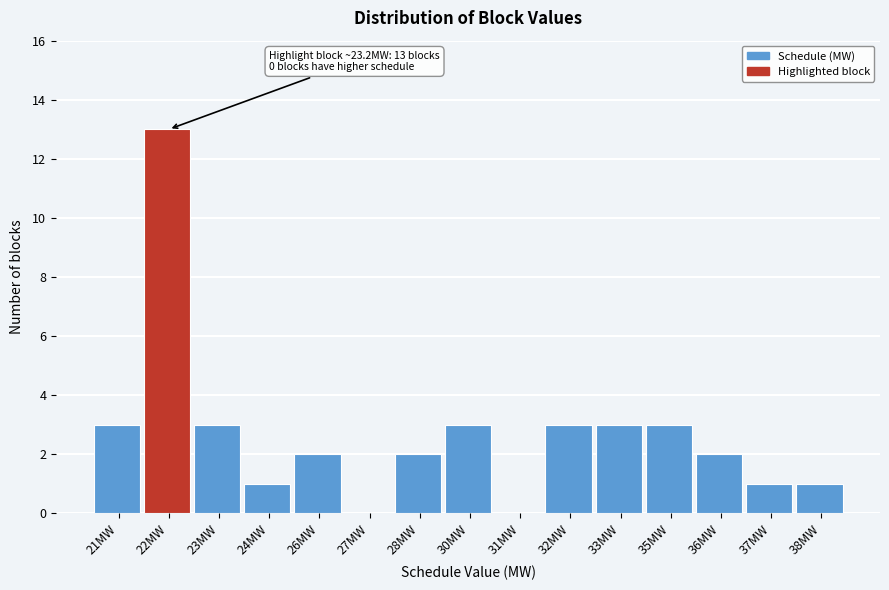

Reading right to left, list all the values displayed in this chart.

38MW=1	37MW=1	36MW=2	35MW=3	33MW=3	32MW=3	31MW=0	30MW=3	28MW=2	27MW=0	26MW=2	24MW=1	23MW=3	22MW=13	21MW=3